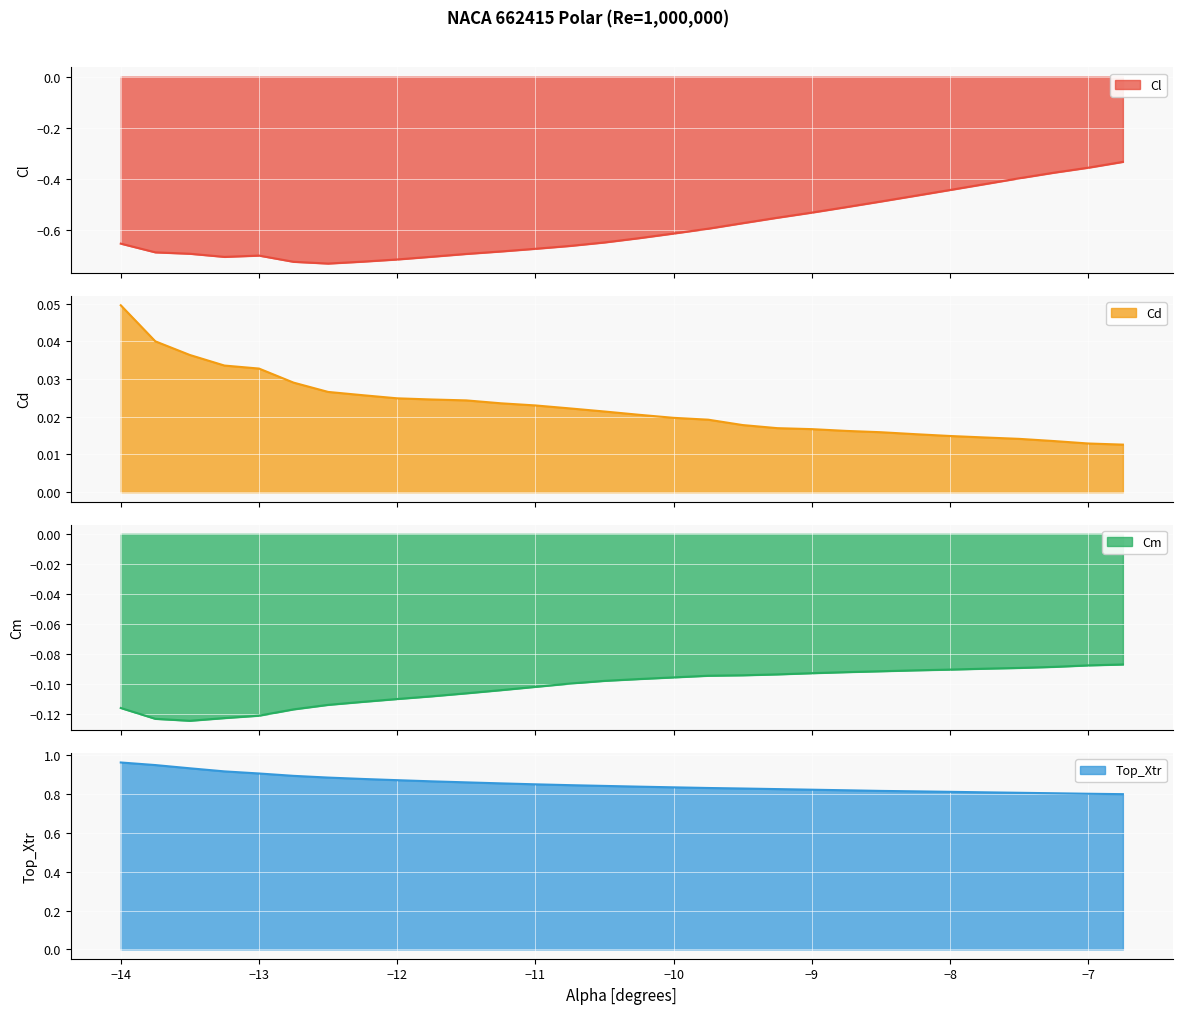

At -11.25, list the series in order from largest to smallest.

Top_Xtr, Cd, Cm, Cl